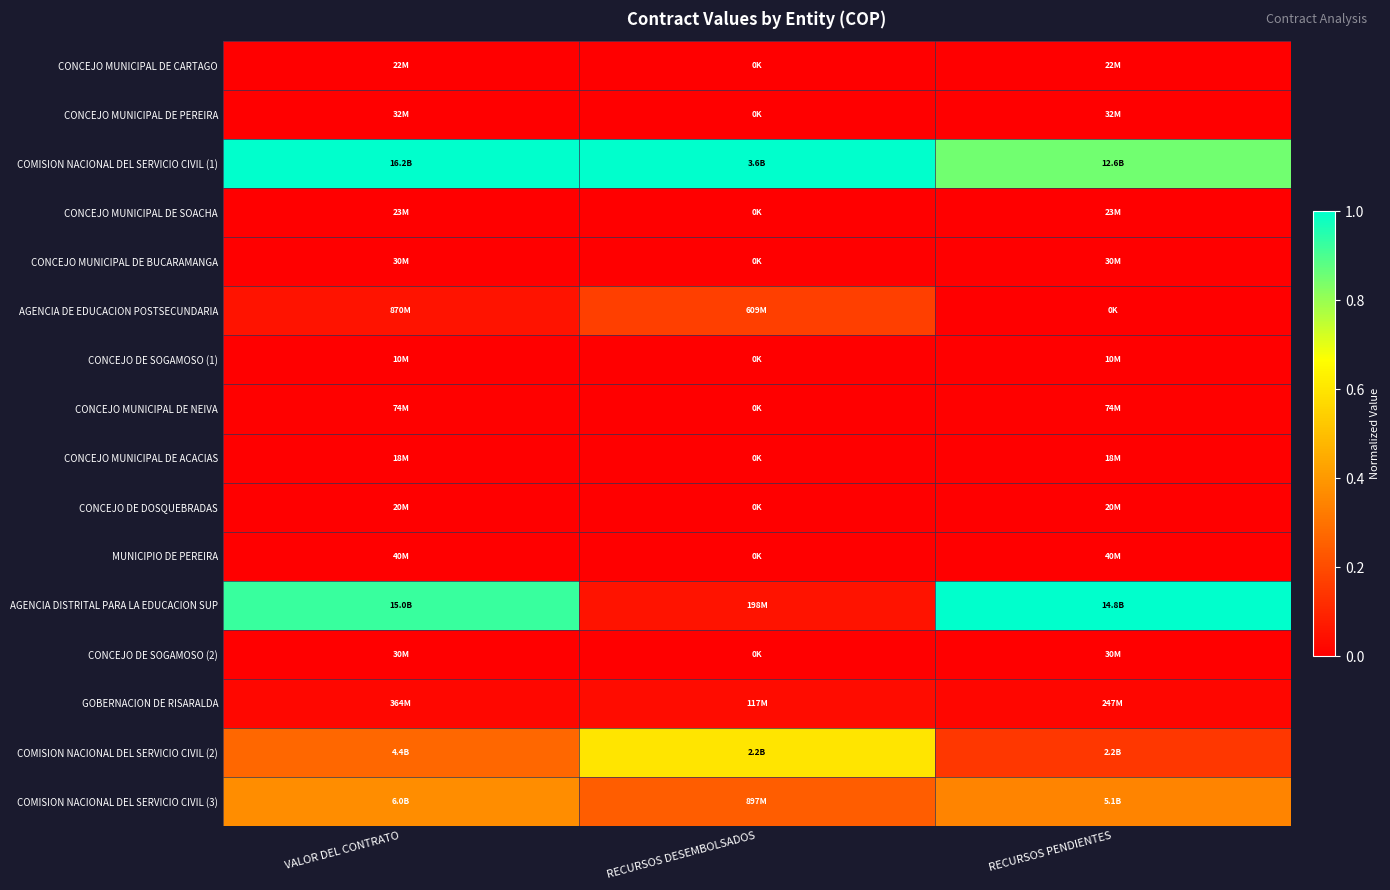

What is the total value across all series at RECURSOS DESEMBOLSADOS?

2.1